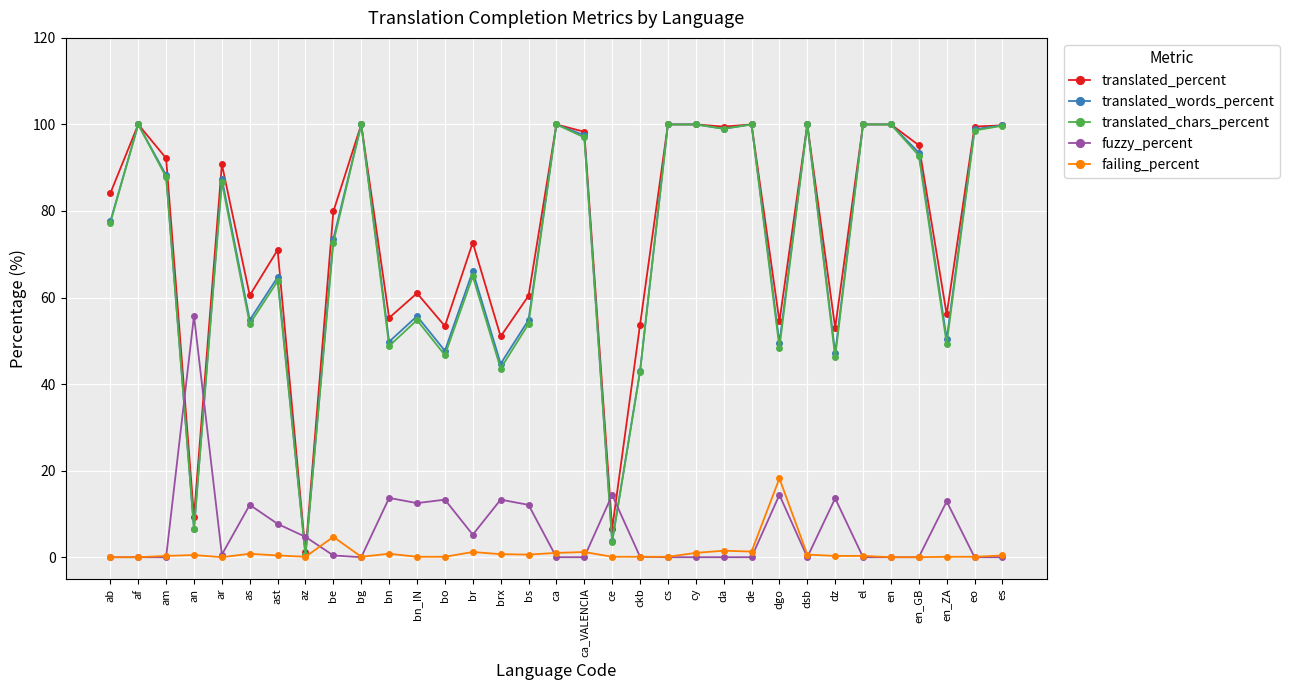

Which series changed the most between be and bo?

translated_percent